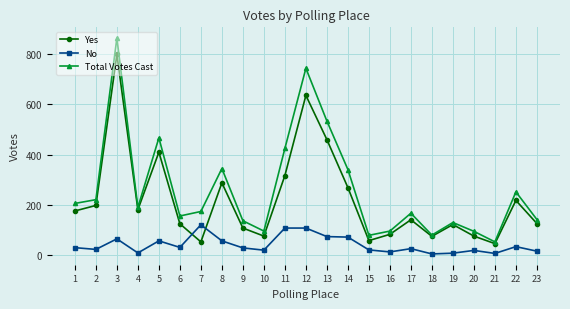

Rank the series by their average value, from lowest to highest.

No, Yes, Total Votes Cast